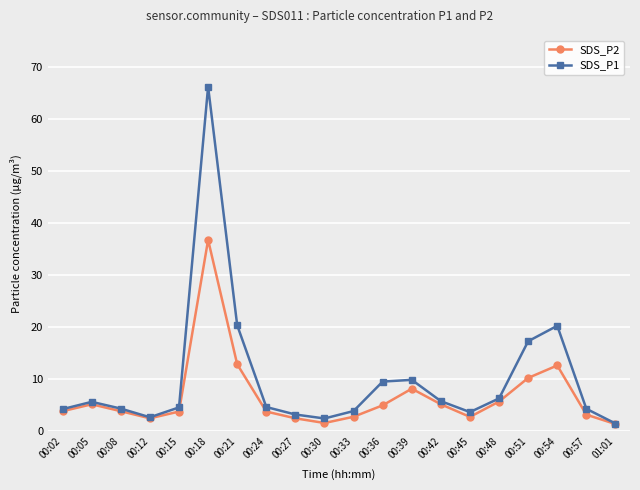

What value does the SDS_P1 series have at 00:24?

4.7